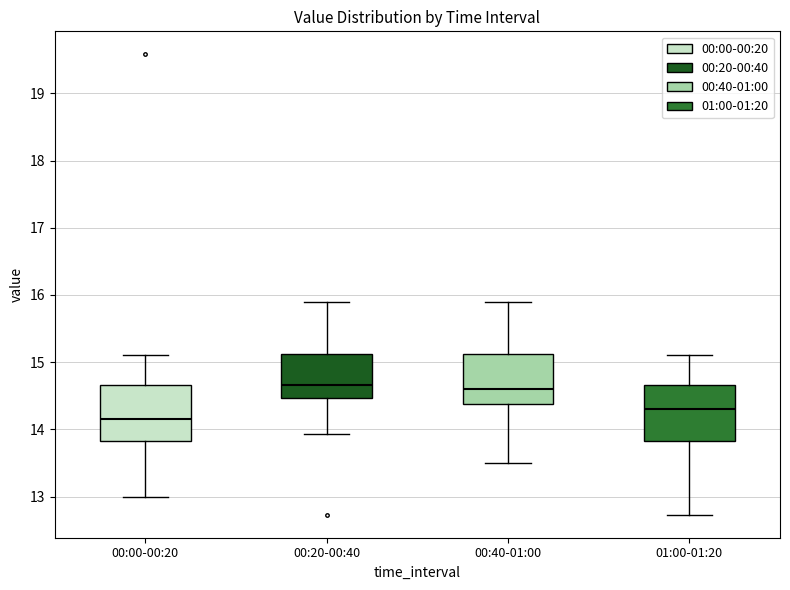

Reading left to right, read every box against the y-axis: the position of its median line, the range the box covers, and the ends of its whiskers. The values are not printed on the chart, so give them approximately, as read against the axis.

00:00-00:20: median 14.2, box 13.8 to 14.7, whiskers 13.0 to 15.1
00:20-00:40: median 14.7, box 14.5 to 15.1, whiskers 13.9 to 15.9
00:40-01:00: median 14.6, box 14.4 to 15.1, whiskers 13.5 to 15.9
01:00-01:20: median 14.3, box 13.8 to 14.7, whiskers 12.7 to 15.1